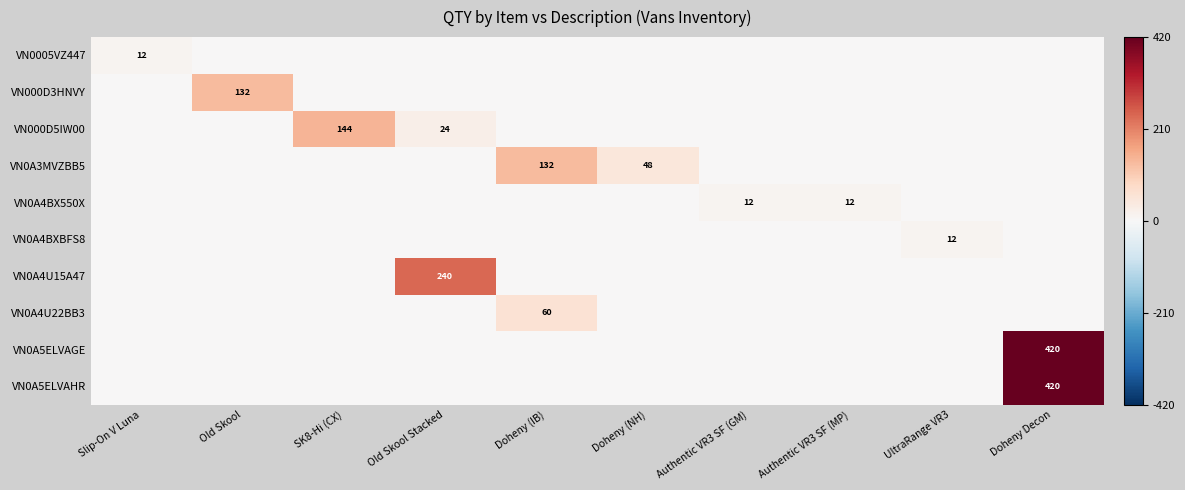

True or false: VN0A3MVZBB5 has a value of 132 at Doheny (IB).

True